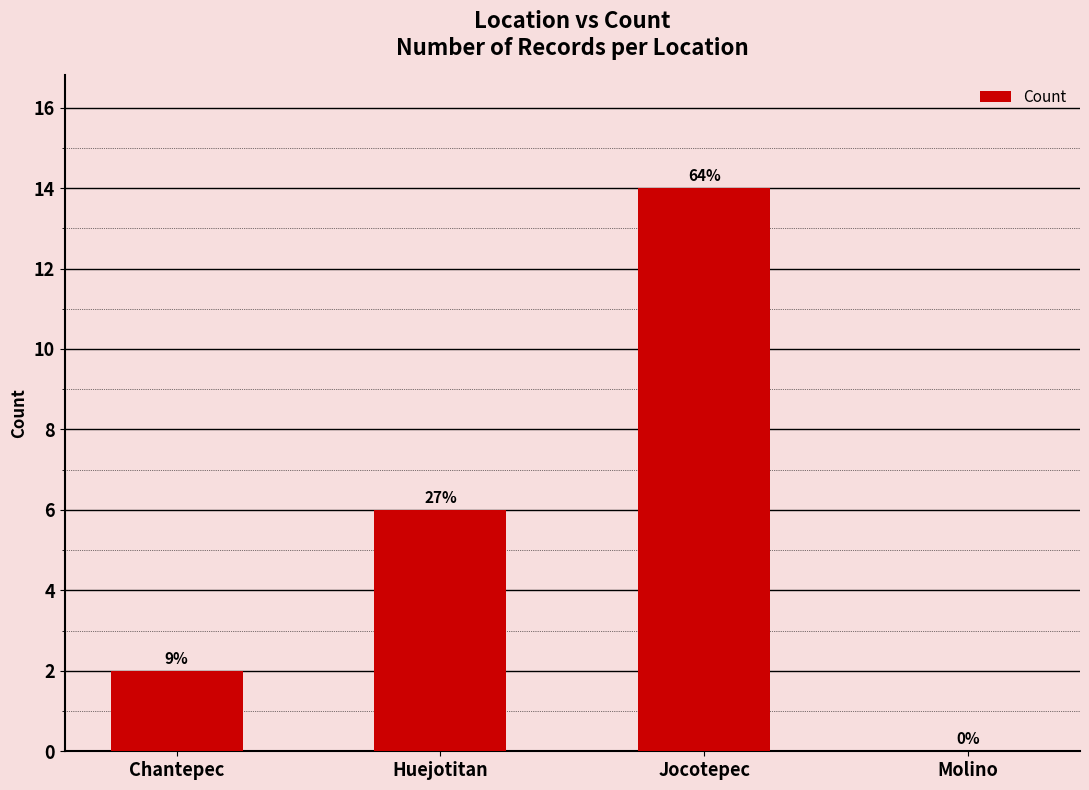

What is the difference between the maximum and minimum values?

14